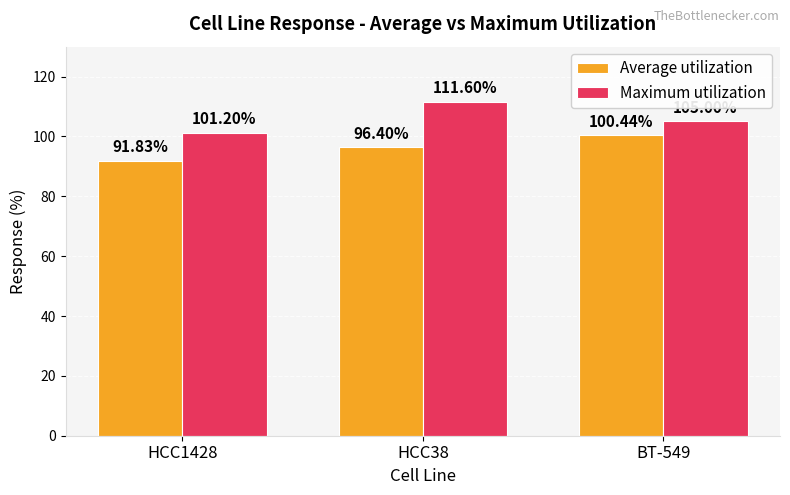

True or false: Average utilization has a value of 100.4 at BT-549.

True